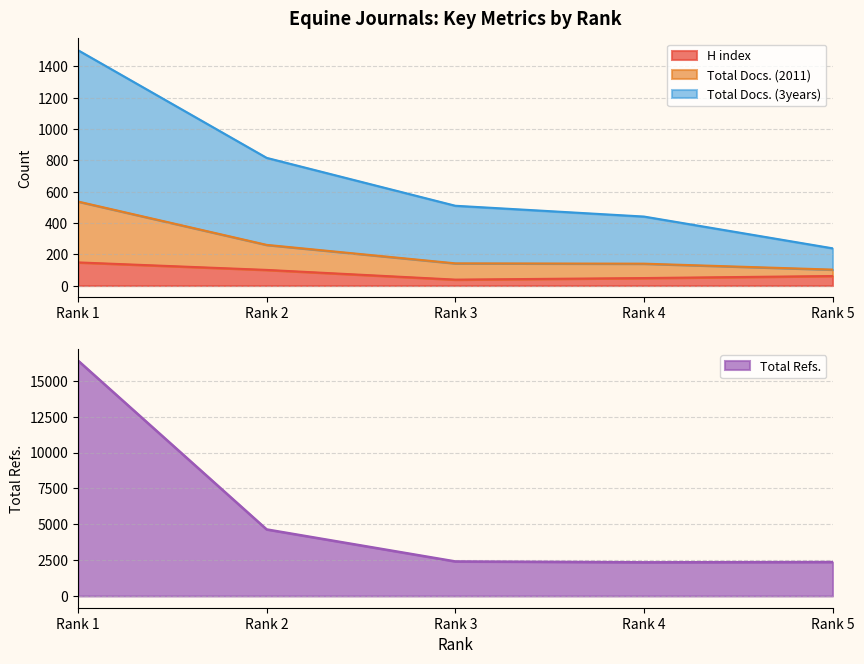

True or false: H index and Total Docs. (2011) cross at least once.

False